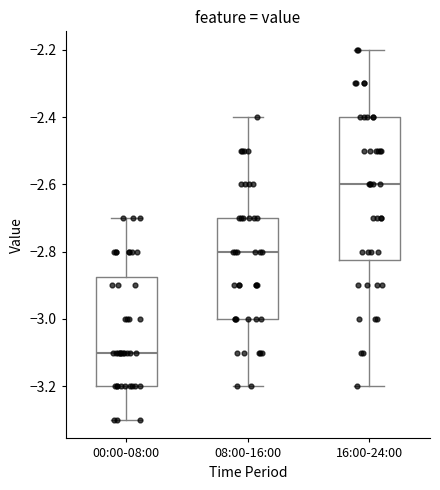

Comparing the boxes themselves (not the whiskers), which one is the tallest?

16:00-24:00